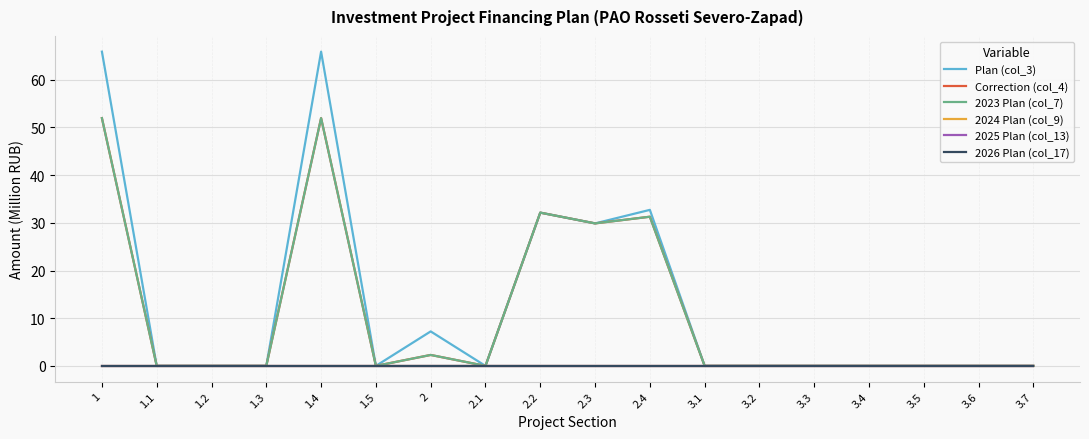

Where is the first local maximum for Correction (col_4)?

1.4